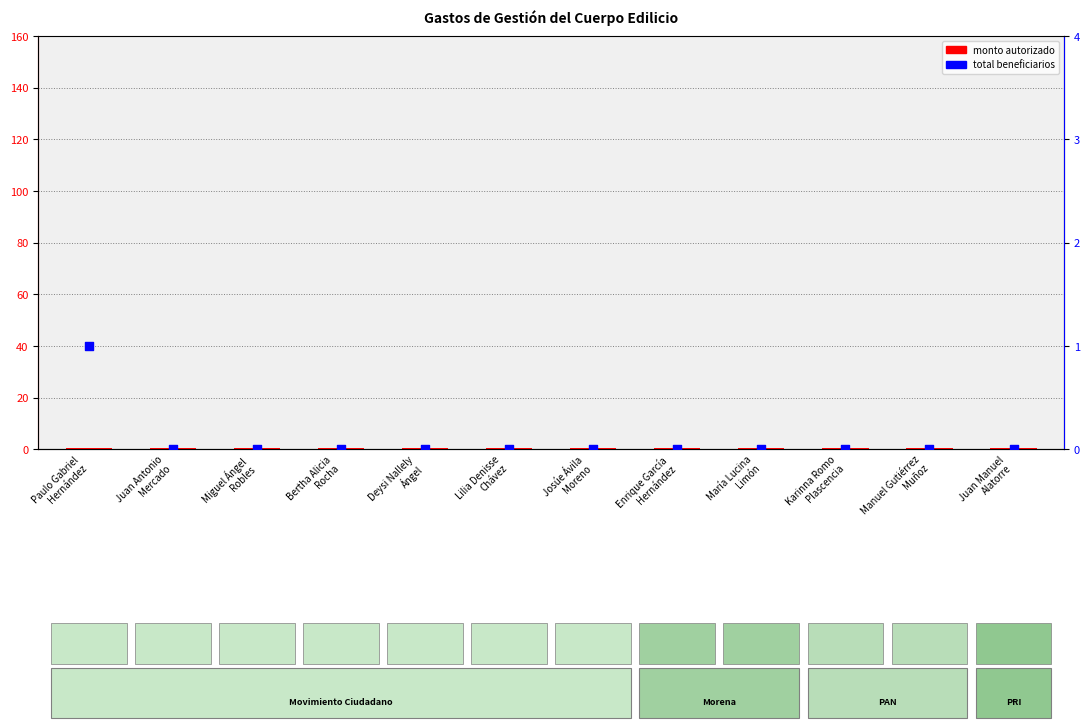

At which category is the sum across all series the highest?

Paulo Gabriel
Hernández